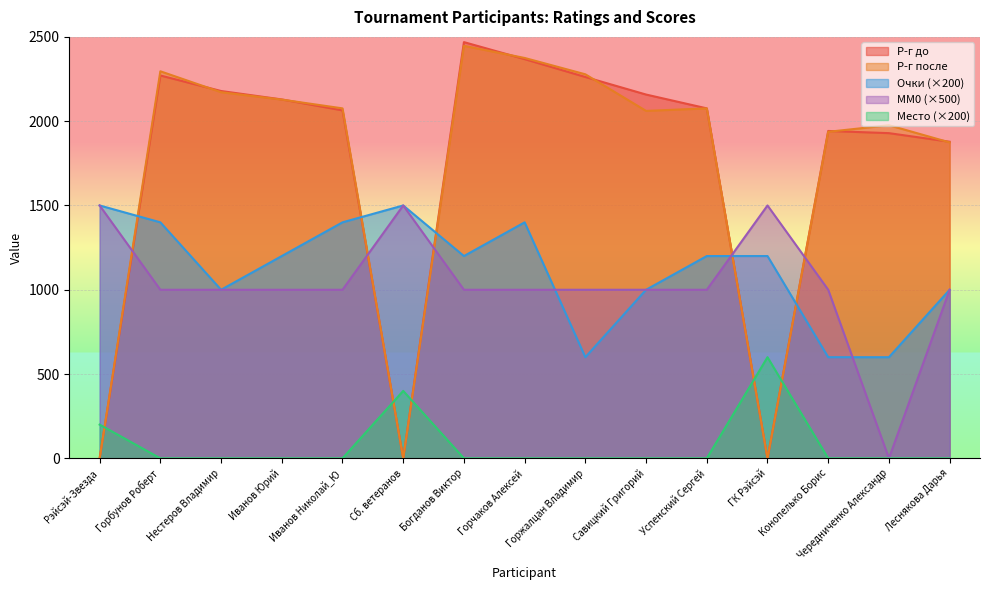

Reading left to right, what are all the values shown in this chart?

Р-г до: 0	2271	2179	2129	2064	0	2469	2368	2262	2158	2076	0	1942	1929	1878
Р-г после: 0	2296	2172	2128	2076	0	2447	2375	2278	2061	2076	0	1937	1976	1874
Место: 200	0	0	0	0	400	0	0	0	0	0	600	0	0	0
Очки: 1500	1400	1000	1200	1400	1500	1200	1400	600	1000	1200	1200	600	600	1000
MM0: 1500	1000	1000	1000	1000	1500	1000	1000	1000	1000	1000	1500	1000	0	1000